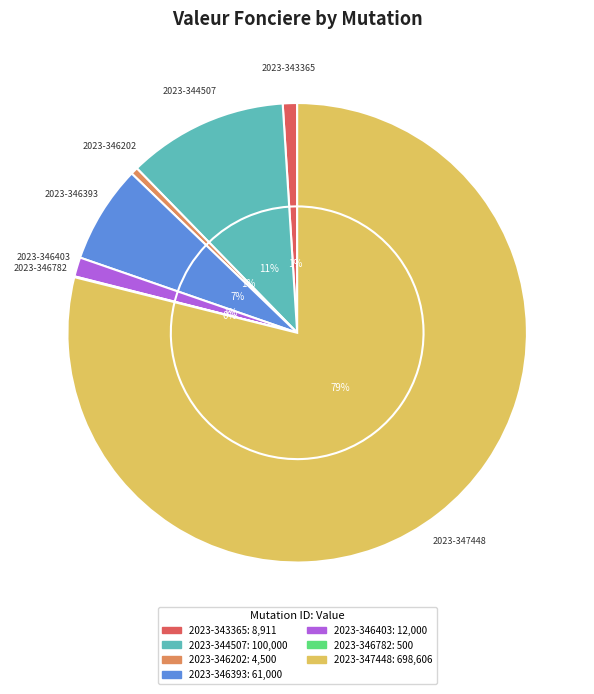

How many segments does this pie chart have?

7